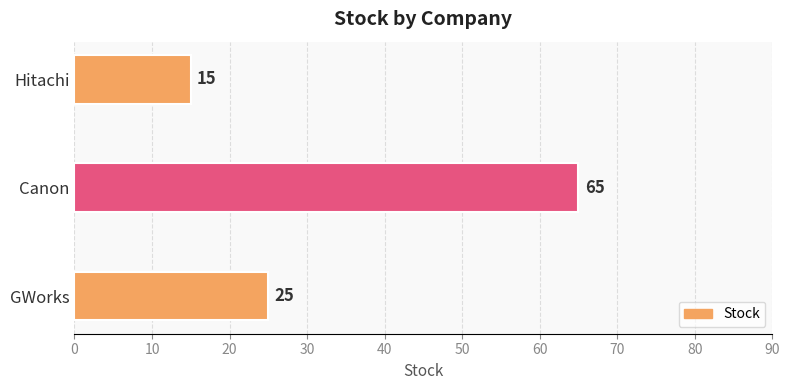

How many data points does each series have?

3